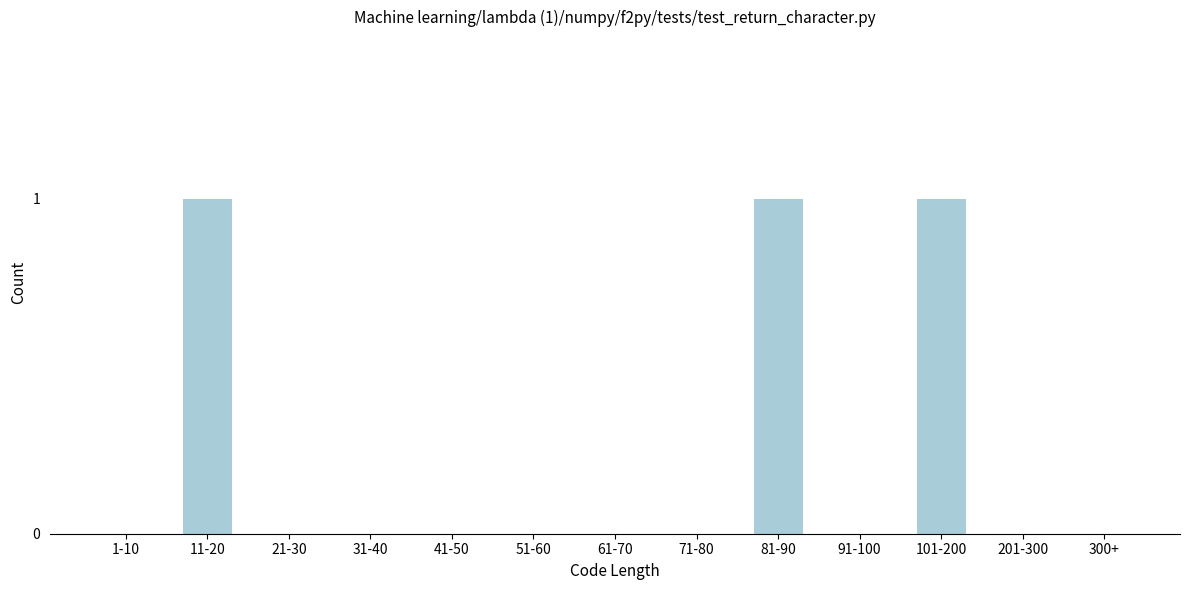

Reading left to right, list all the values displayed in this chart.

1-10=0	11-20=1	21-30=0	31-40=0	41-50=0	51-60=0	61-70=0	71-80=0	81-90=1	91-100=0	101-200=1	201-300=0	300+=0